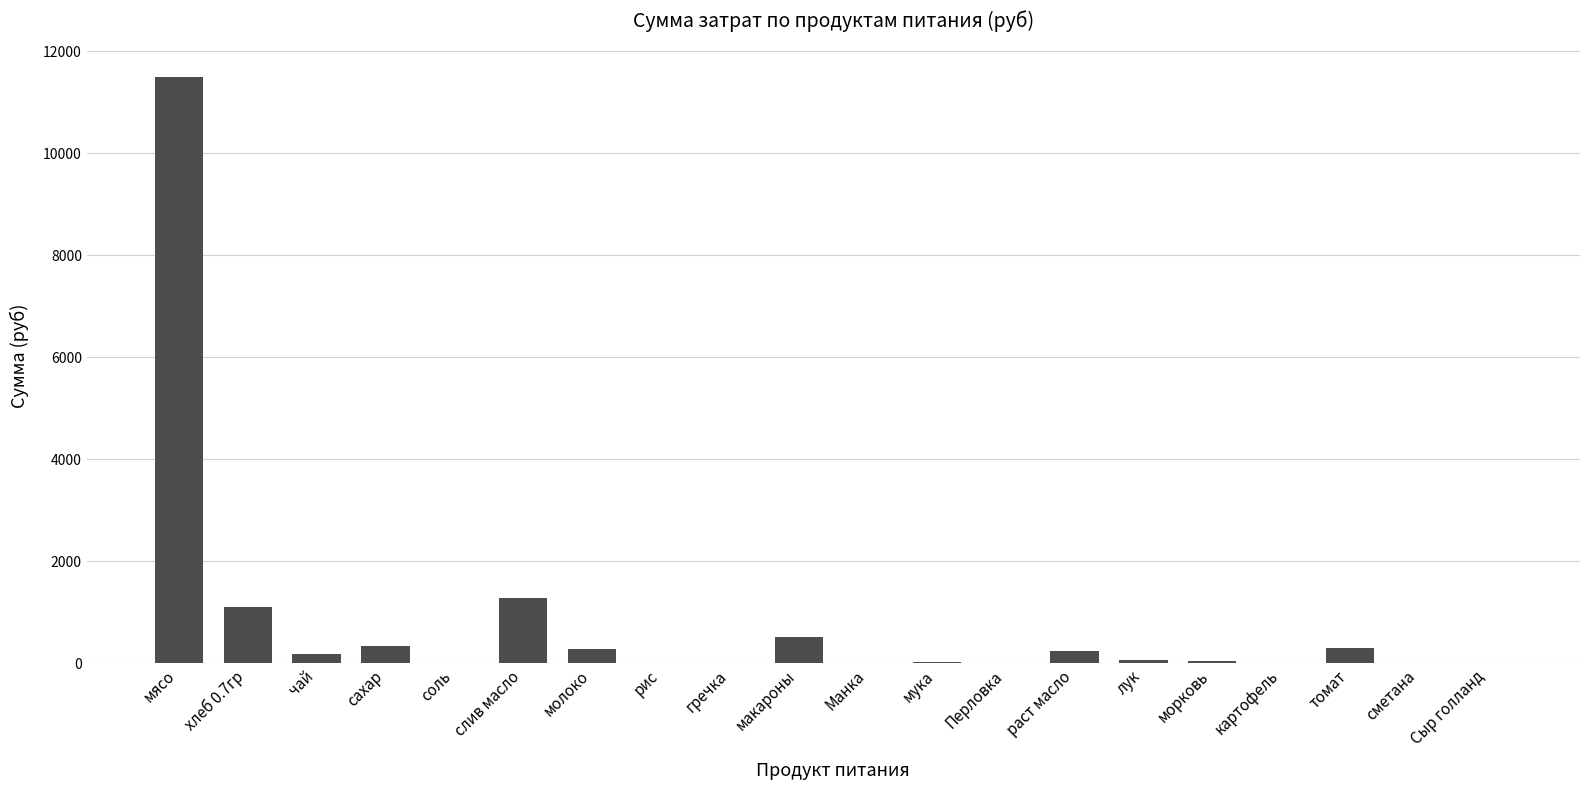

What is the sum of the values at сметана and макароны?

511.0